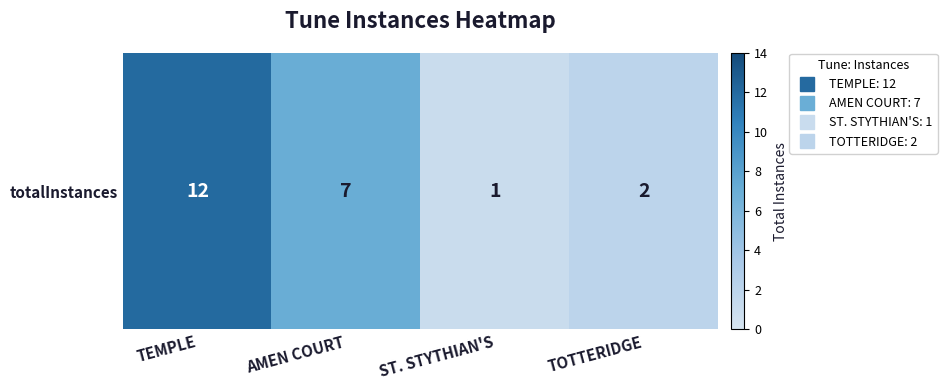

Count the number of data series in this chart.

1